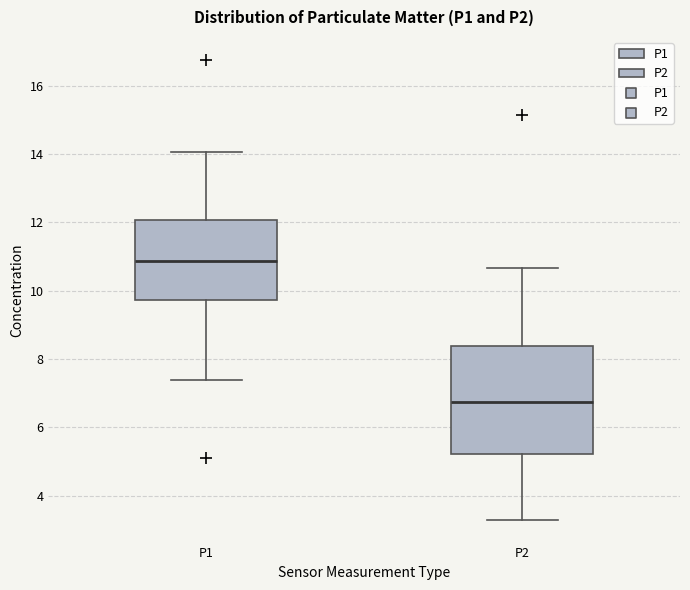

Where does the lower whisker of the box for P1 end on the y-axis? The values are not printed on the chart, so give them approximately, as read against the axis.

7.4